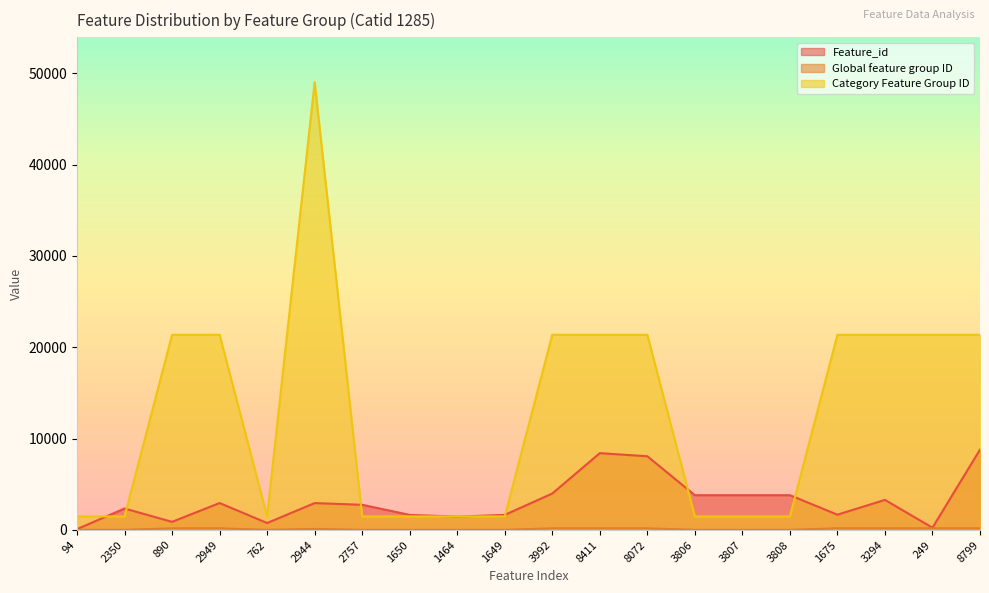

What is the sum of all Category Feature Group ID values?

256197